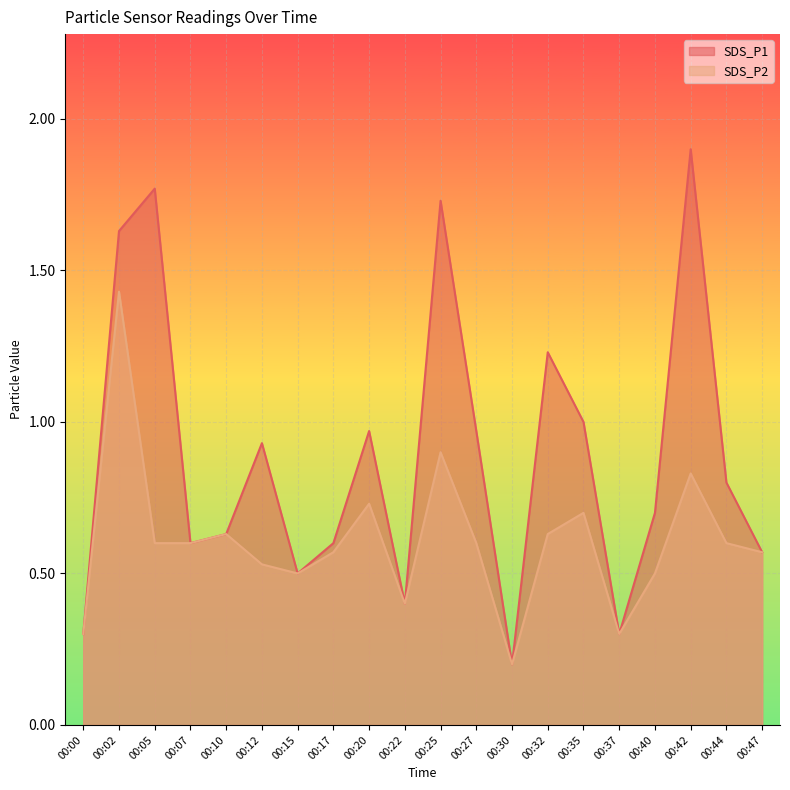

What is the difference between the second highest and minimum values in the SDS_P1 series?

1.6